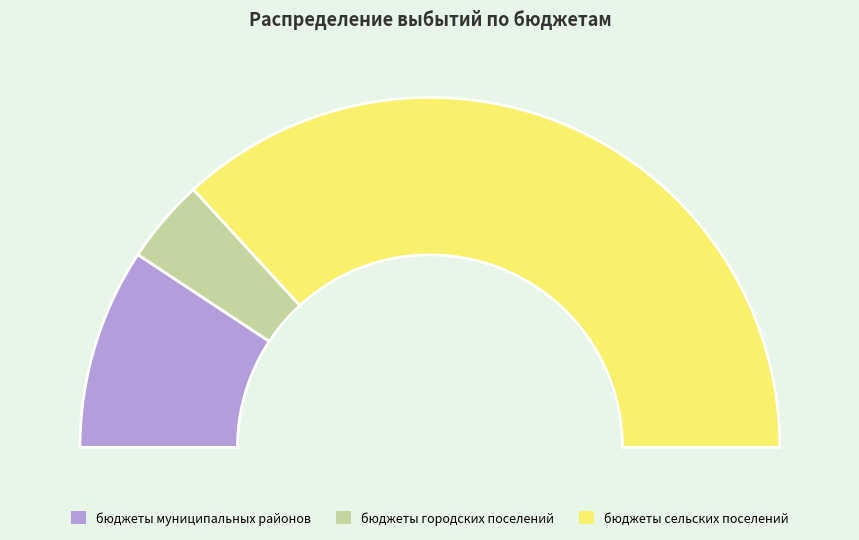

Between бюджеты городских поселений and бюджеты муниципальных районов, which is larger?

бюджеты муниципальных районов